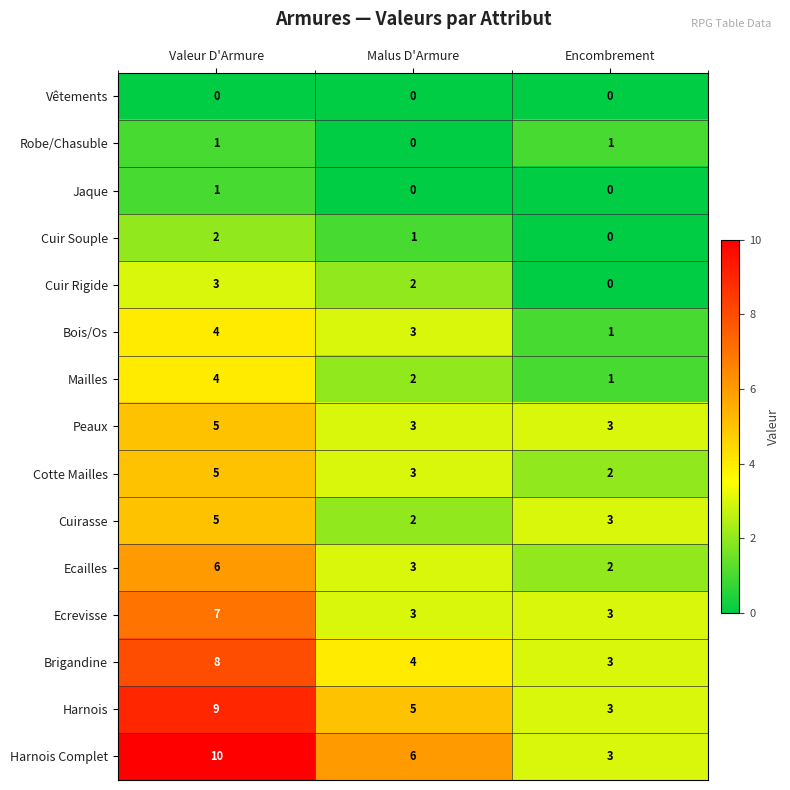

Which series has the widest spread of values?

Harnois Complet